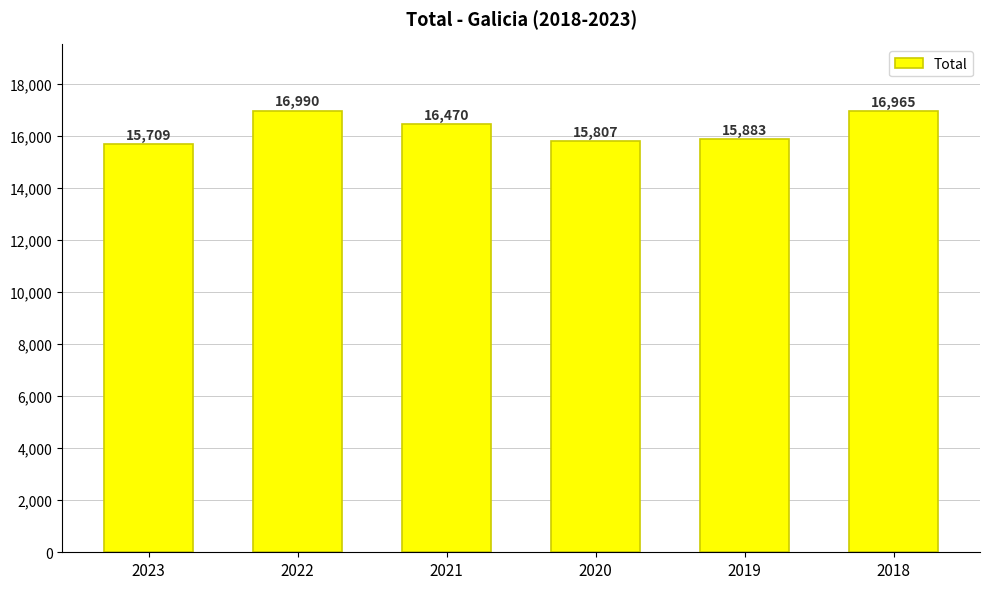

What is the minimum value shown in the chart?

15709